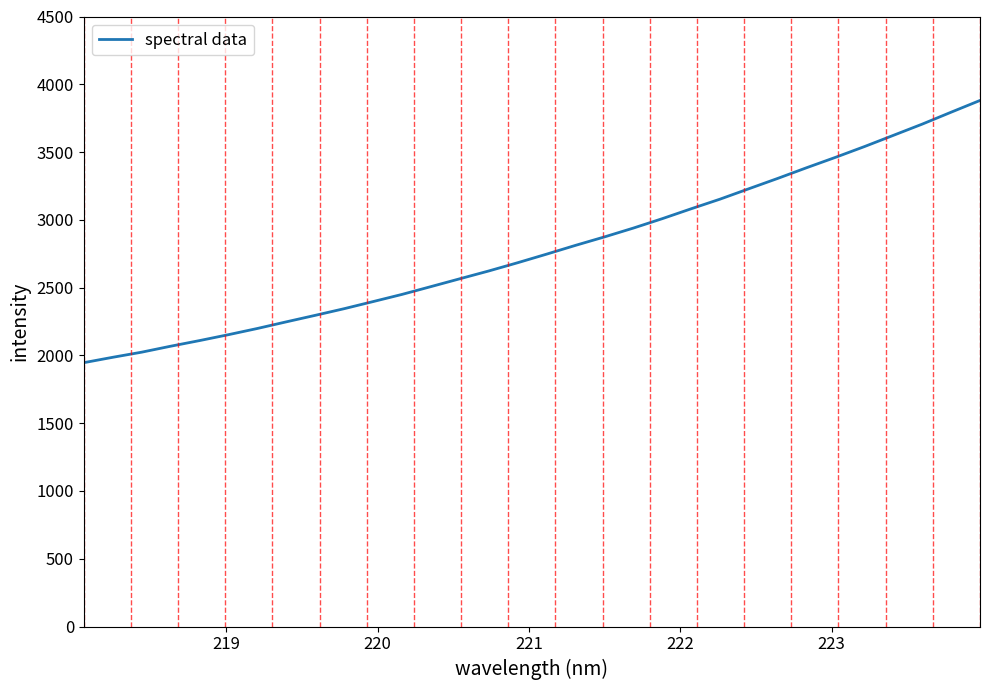

What is the greatest value displayed?

3880.7